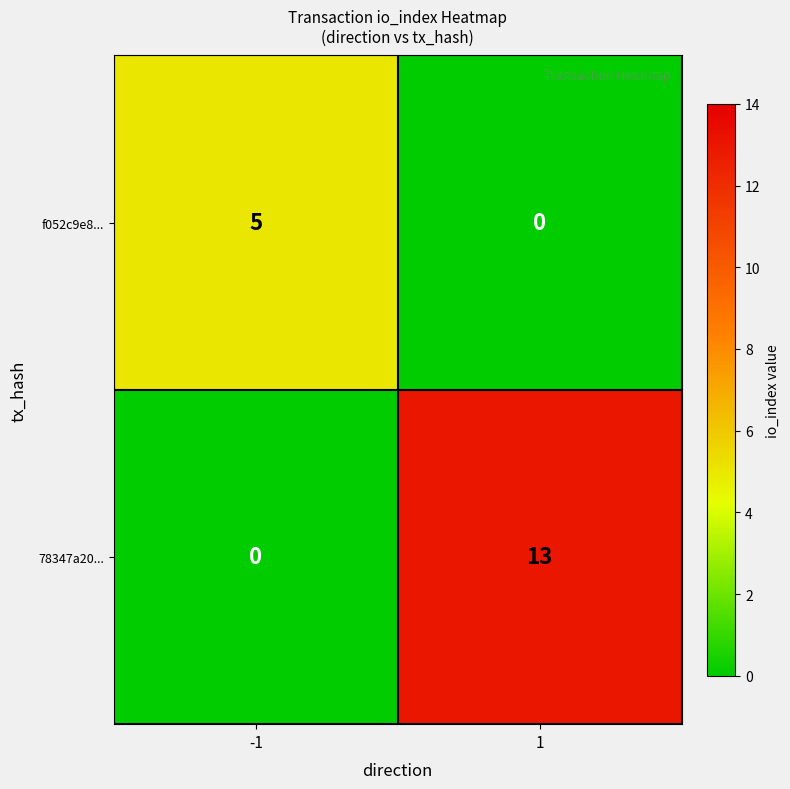

Reading left to right, transcribe all the data shown in this chart.

f052c9e8...: 5	0
78347a20...: 0	13